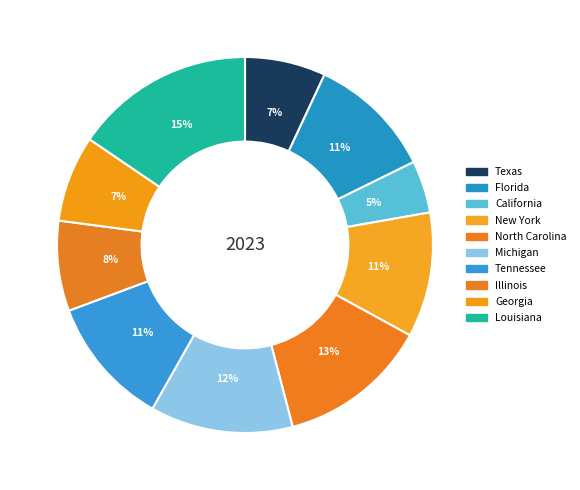

How many slices are in this pie chart?

10